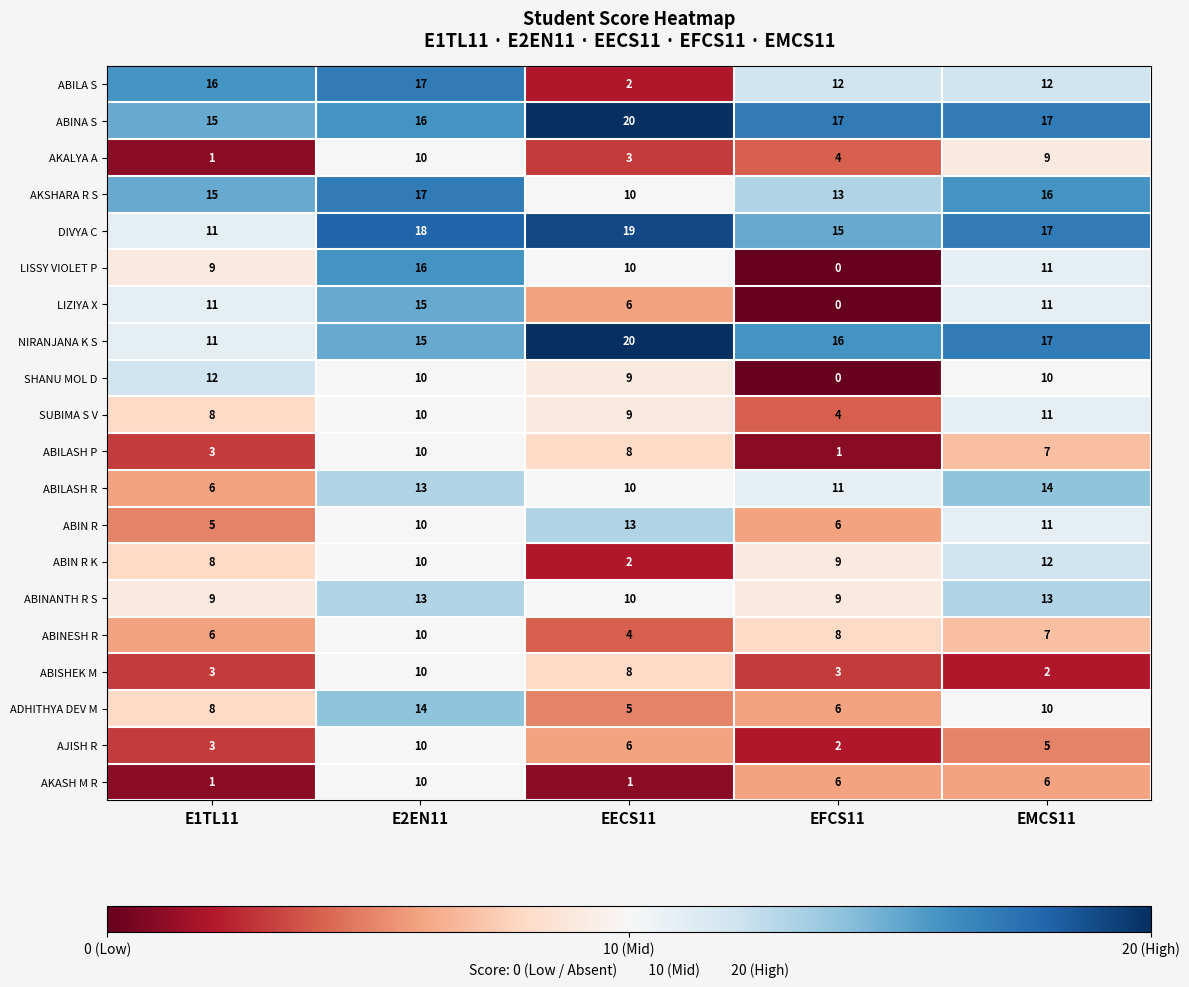

What is the sum of the NIRANJANA K S values at E1TL11 and E2EN11?

26